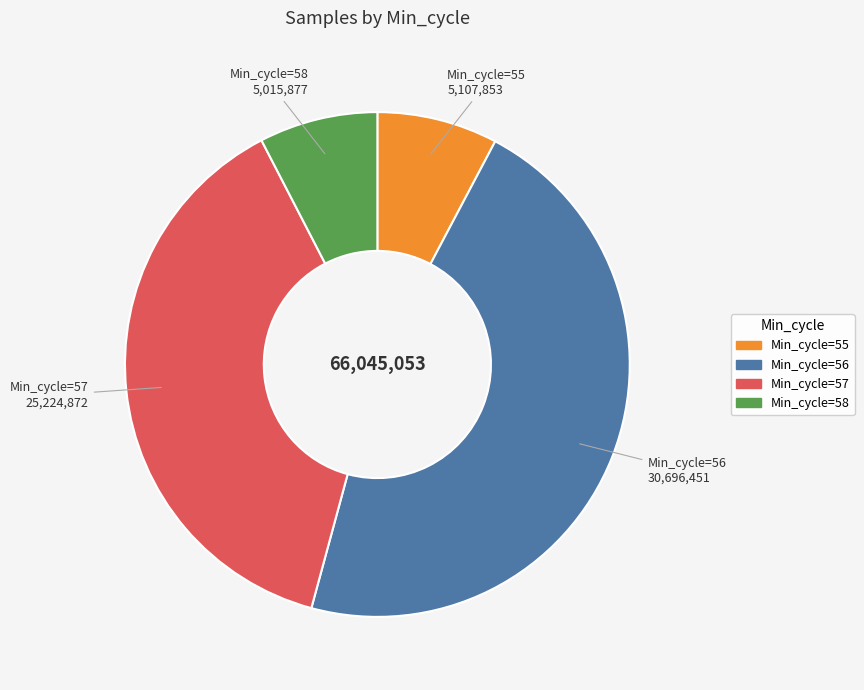

Does any single category account for the majority?

No